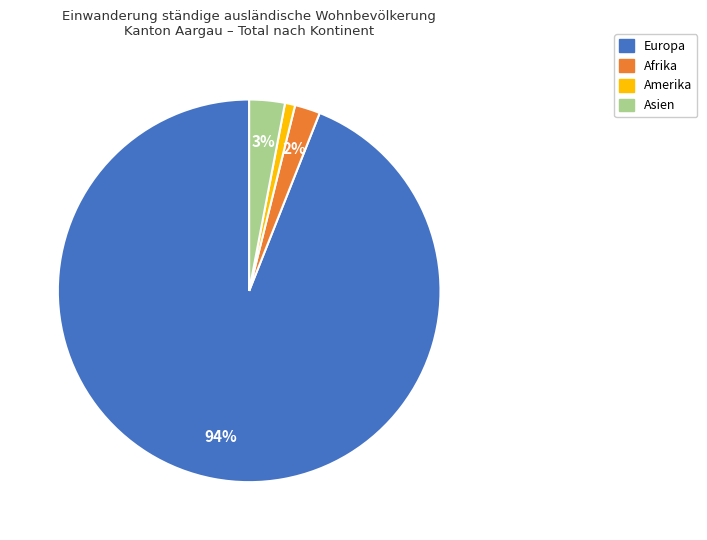

Does any single category account for the majority?

Yes